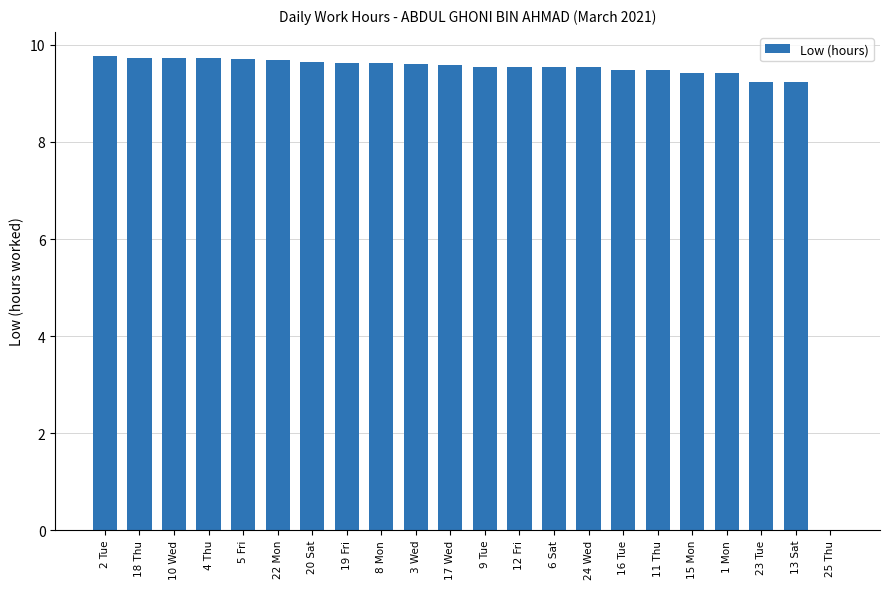

What is the ratio of the value at 22 Mon to the value at 19 Fri?

1.0